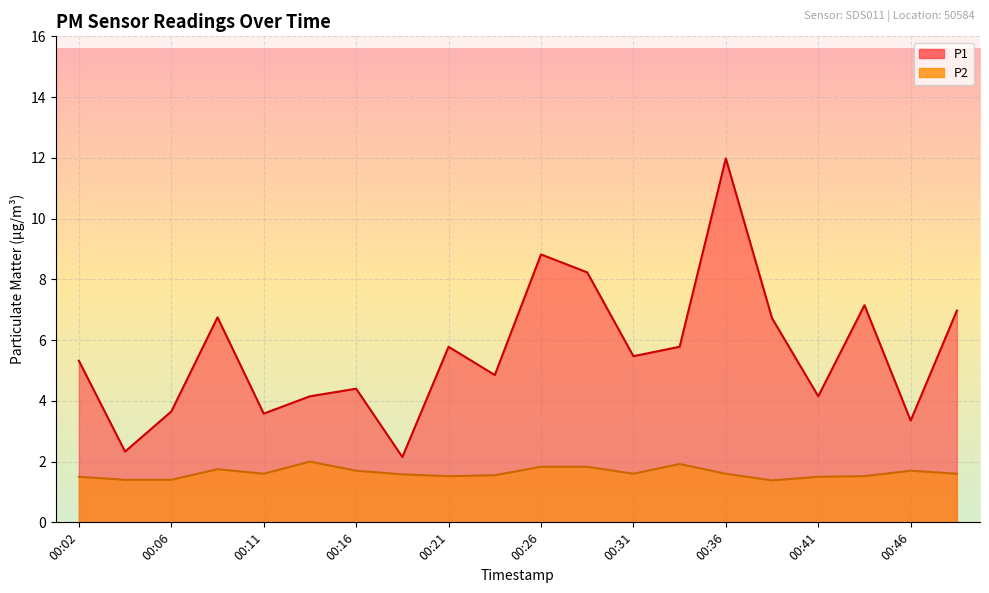

How many distinct data groups are displayed?

2